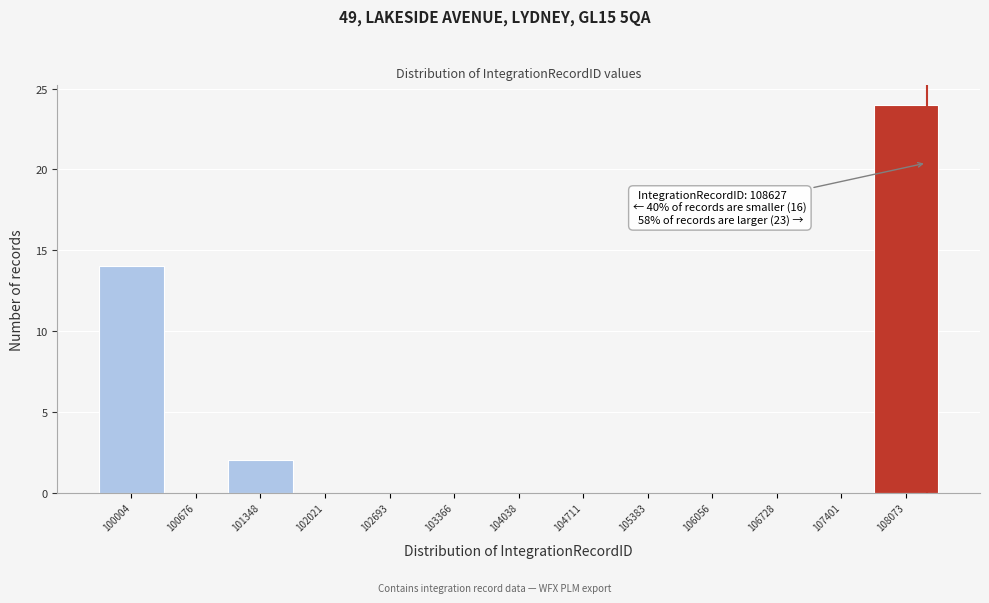

Reading left to right, extract all data points from this chart.

100004=14	100676=0	101348=2	102021=0	102693=0	103366=0	104038=0	104711=0	105383=0	106056=0	106728=0	107401=0	108073=24